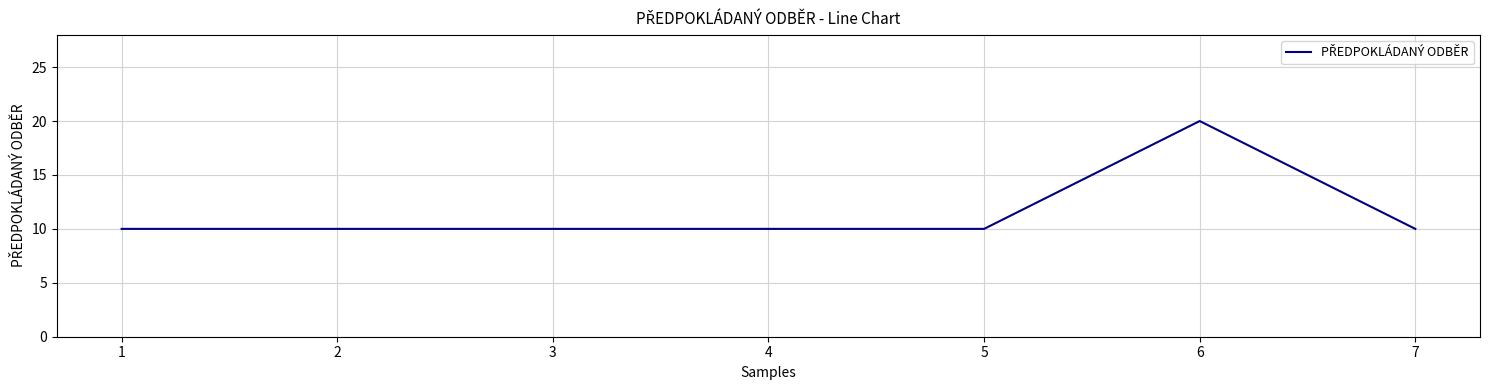

Count the values in the range 10 to 11.

6